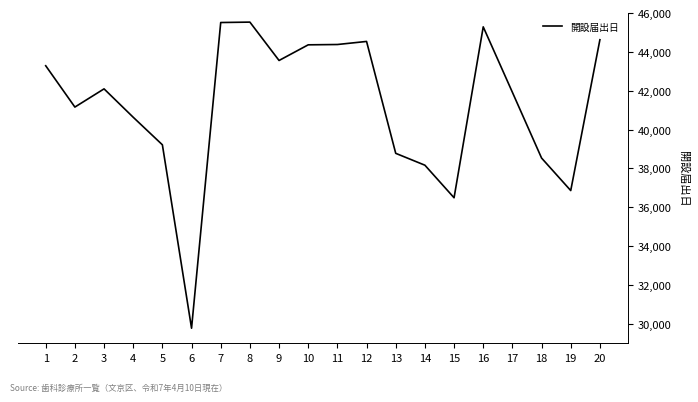

Which label corresponds to the smallest value in the chart?

6